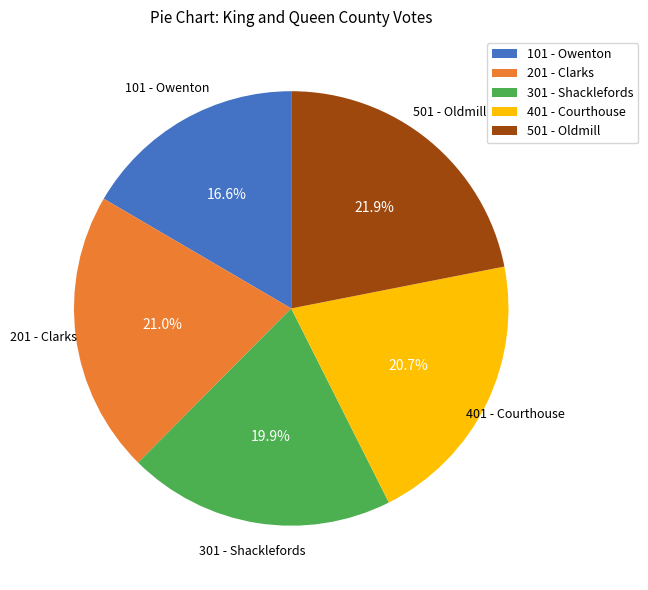

To the nearest percent, what is the difference between the 301 - Shacklefords and 201 - Clarks slice percentages?

1%